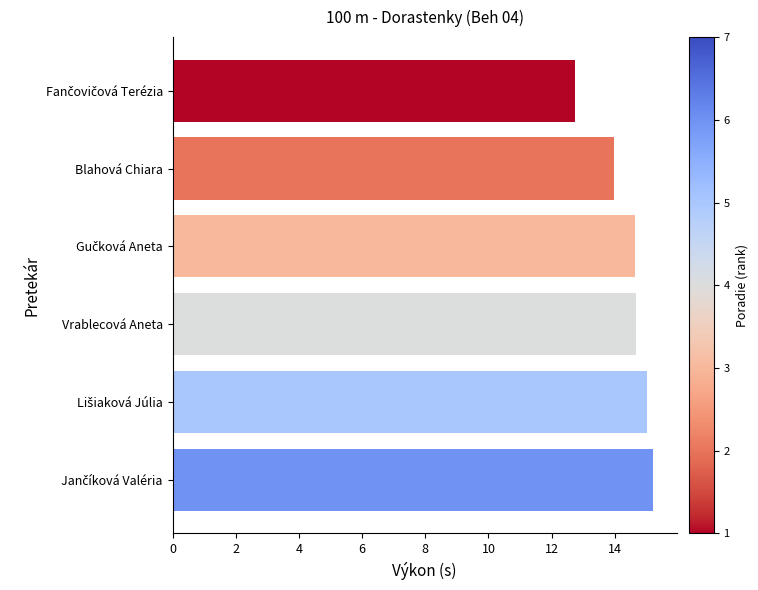

Are the bars horizontal?

Yes